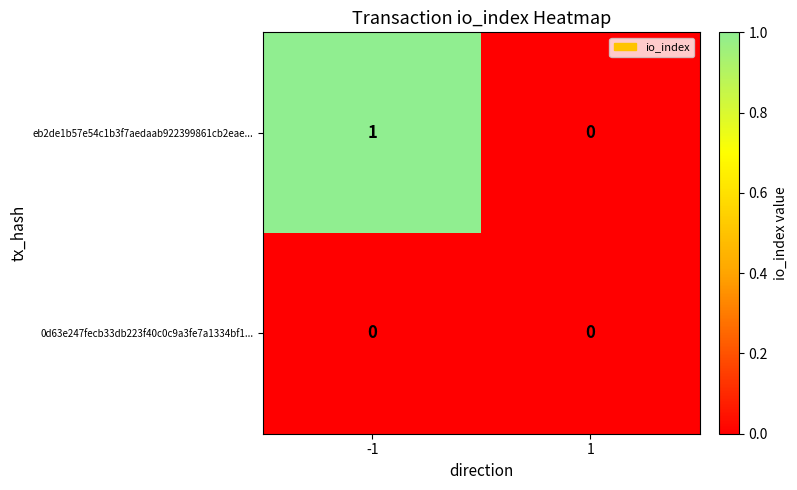

Which label corresponds to the largest value in the chart?

-1